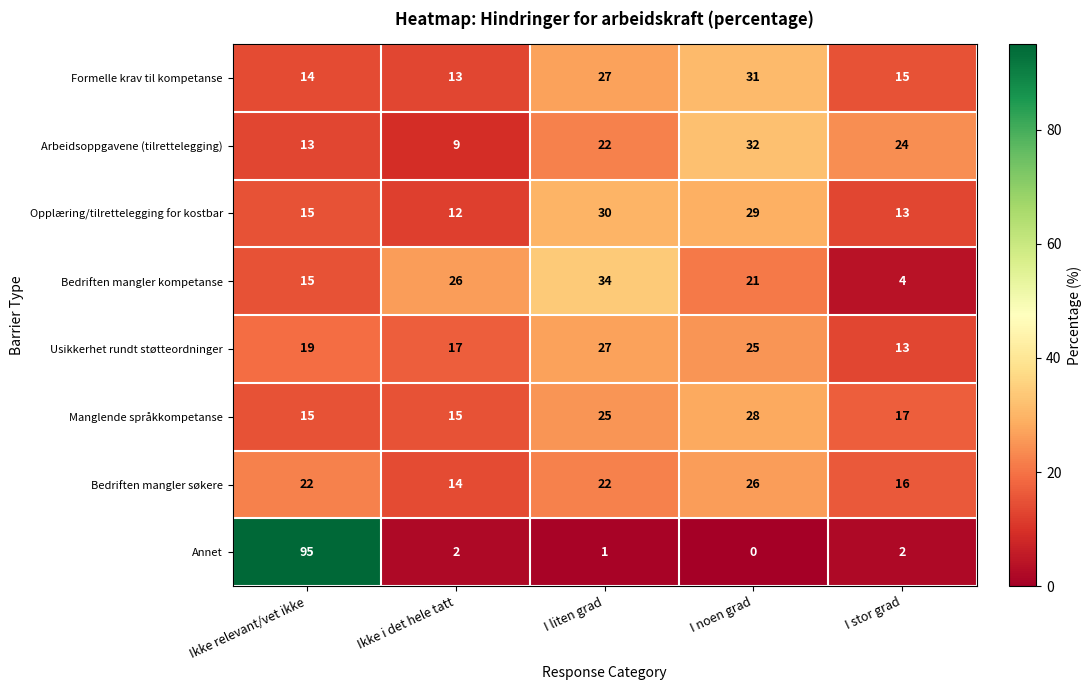

How many series are shown in this chart?

8